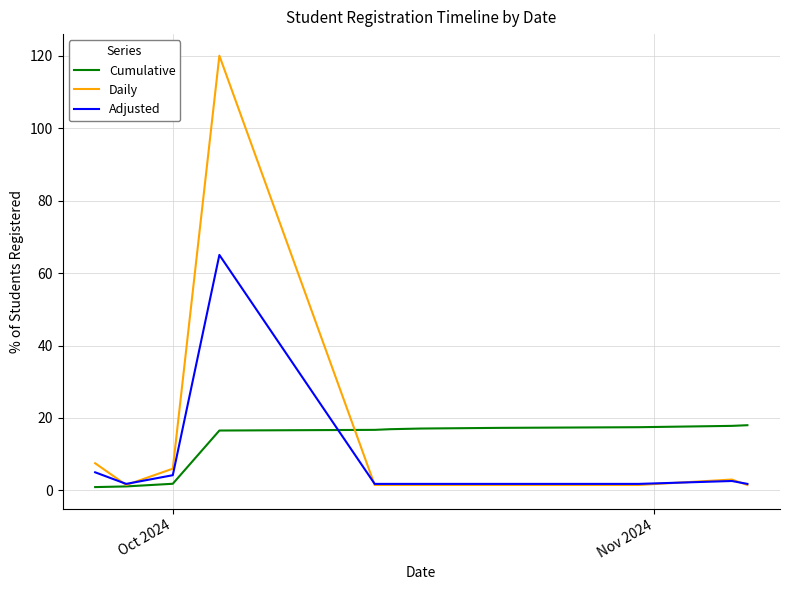

How many lines are shown in the chart?

3